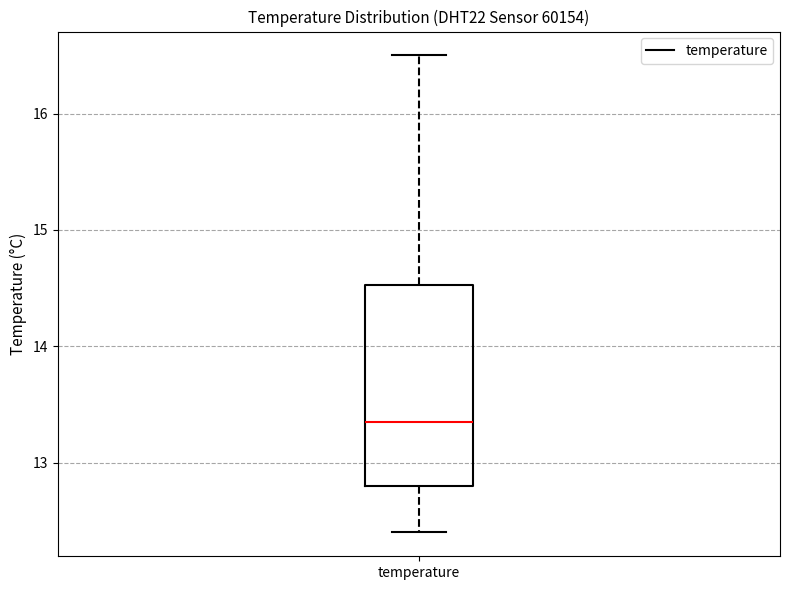

Transcribe this box plot: give where the median line is, the range the box spans, and where the two whiskers end, as read against the y-axis. The values are not printed on the chart, so give them approximately, as read against the axis.

median 13.4, box 12.8 to 14.5, whiskers 12.4 to 16.5